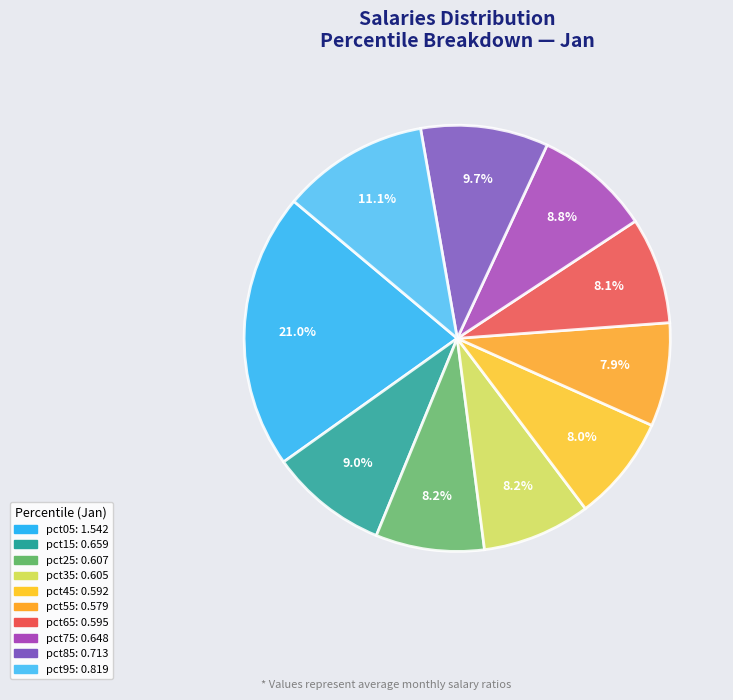

Count the number of slices in the pie.

10